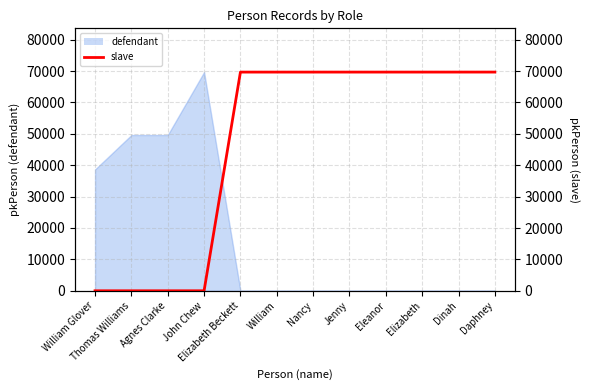

How many lines are shown in the chart?

1